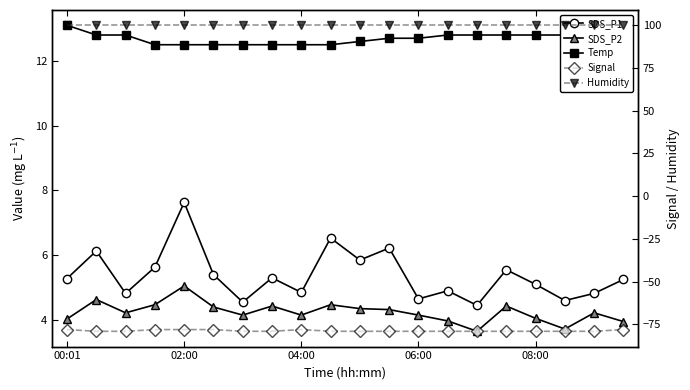

What is the sum of all SDS_P1 values?

107.5